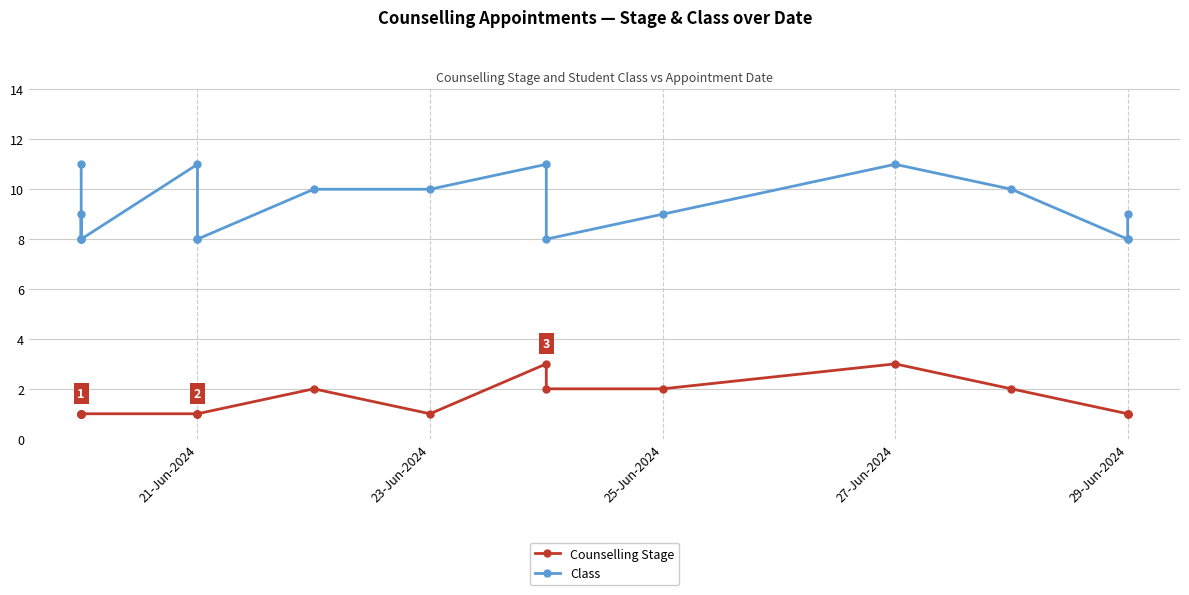

True or false: Counselling Stage and Class intersect in this chart.

False